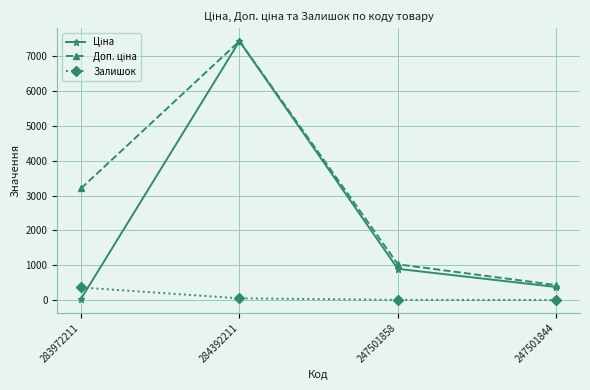

What is the highest value of the Залишок series?

358.0